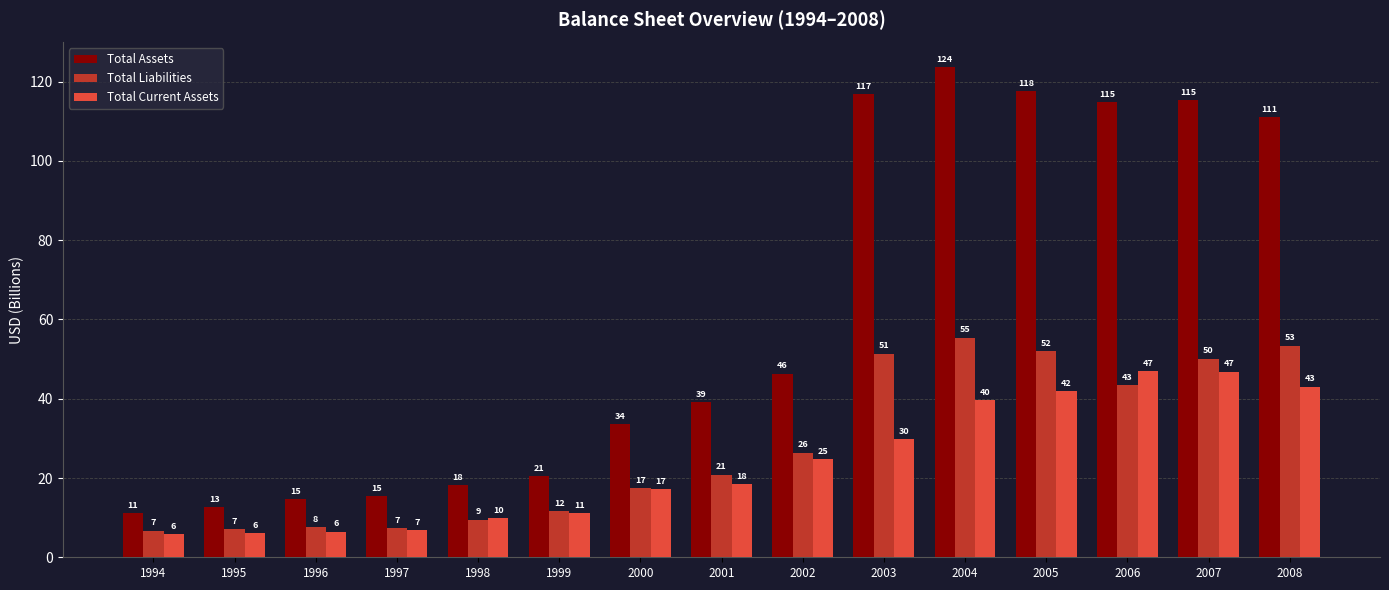

Which series has the largest range (max minus min)?

Total Assets